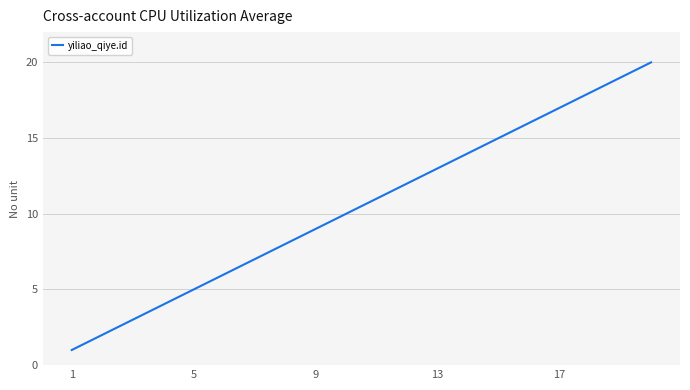

What is the difference between the maximum and minimum values?

19